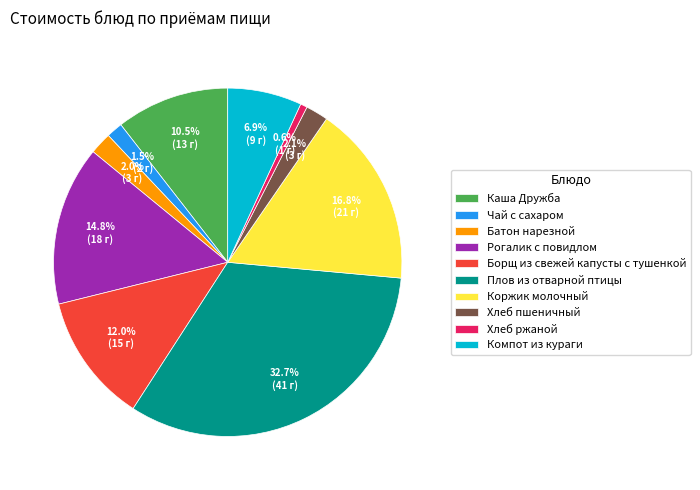

To the nearest percent, what is the difference between the largest and smallest slice percentages?

32%